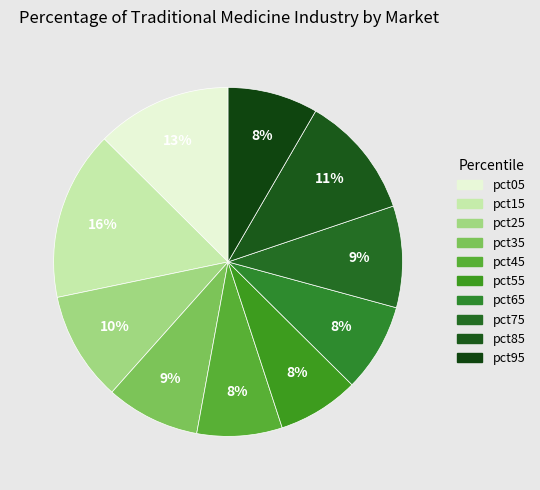

What percentage is the pct65 slice, to the nearest percent?

8%